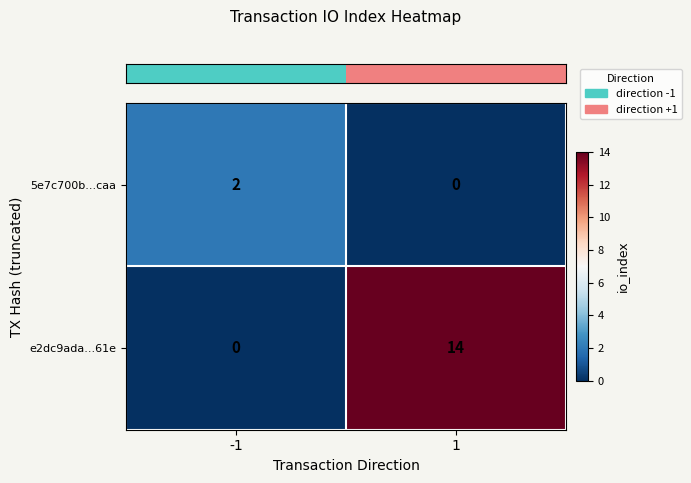

At which category is the sum across all series the highest?

1